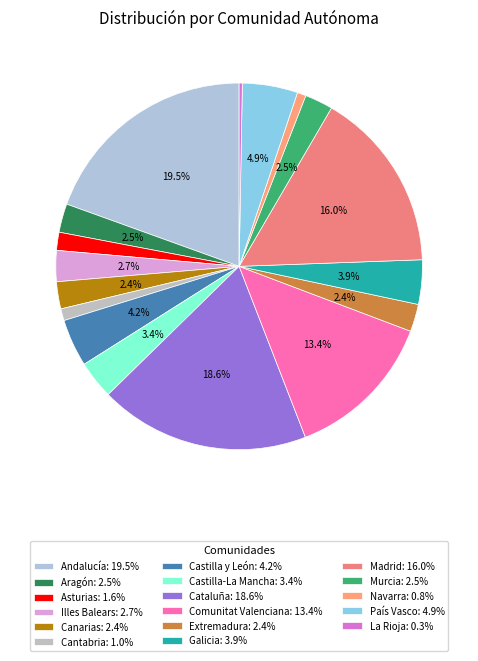

To the nearest percent, what is the combined percentage of Castilla y León and Cantabria?

5%